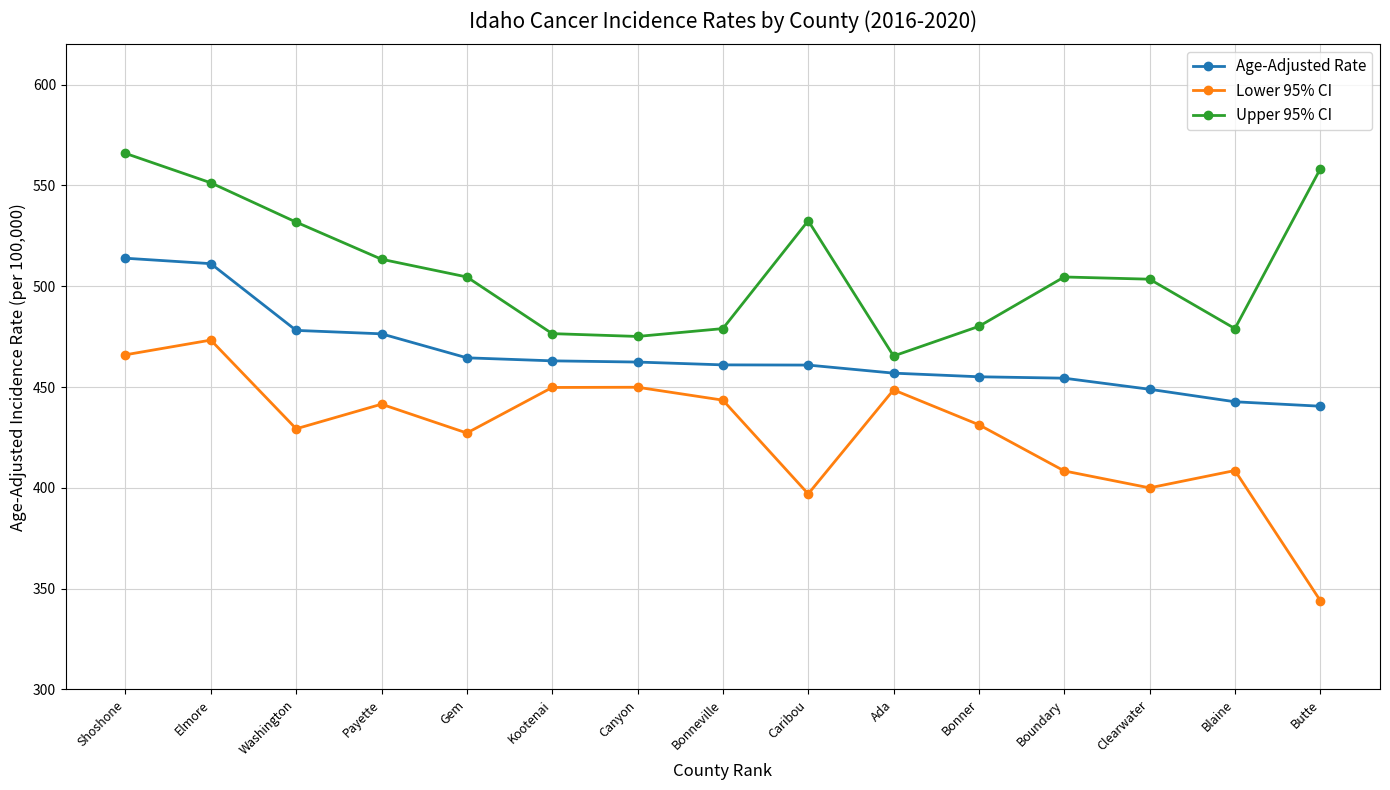

At how many categories does at least one series exceed 545?

3